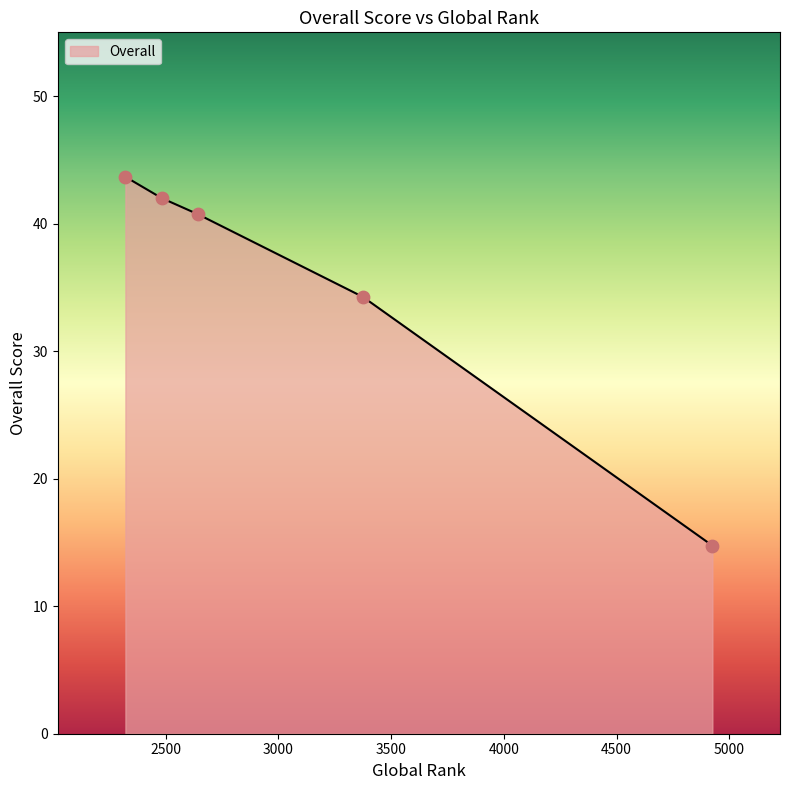

True or false: there are more than 1 points higher than both neighbors.

False